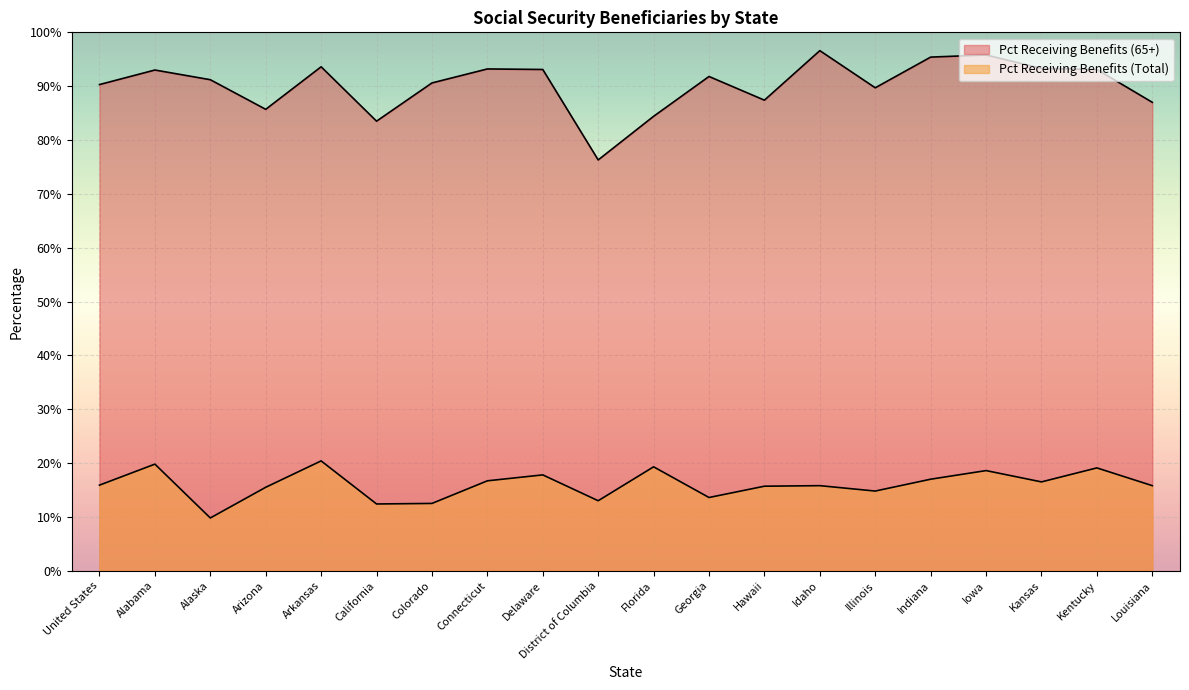

Is it true that Pct Receiving Benefits (65+) equals 87.0 at Louisiana?

True